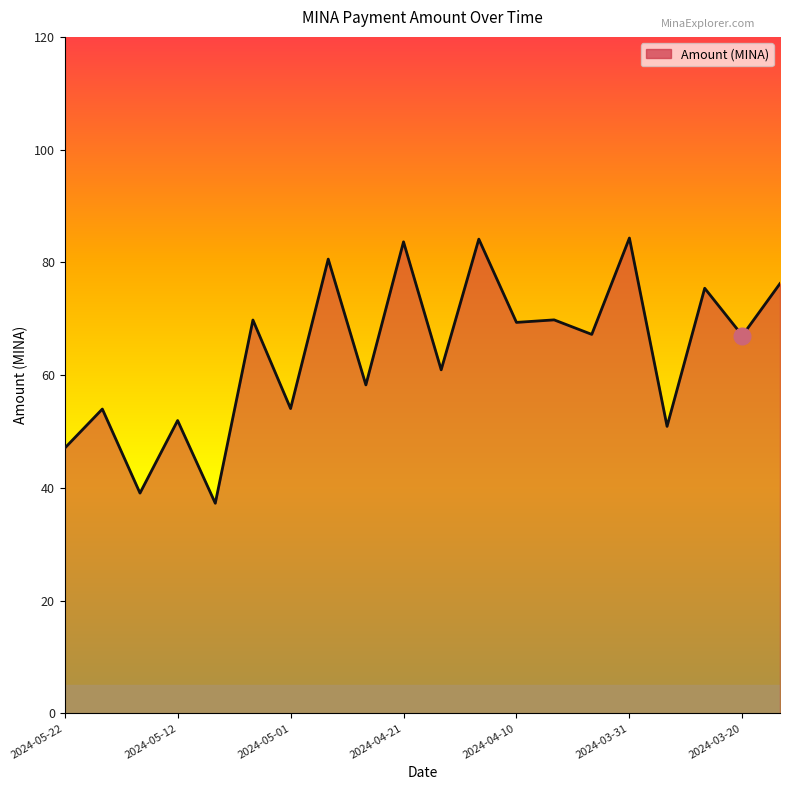

What is the difference between the maximum and minimum values?

47.0